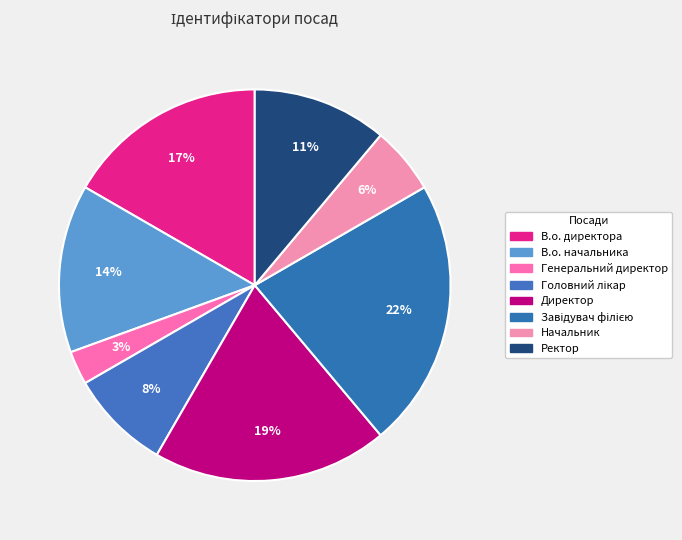

What is the largest slice in the pie chart?

Завідувач філією